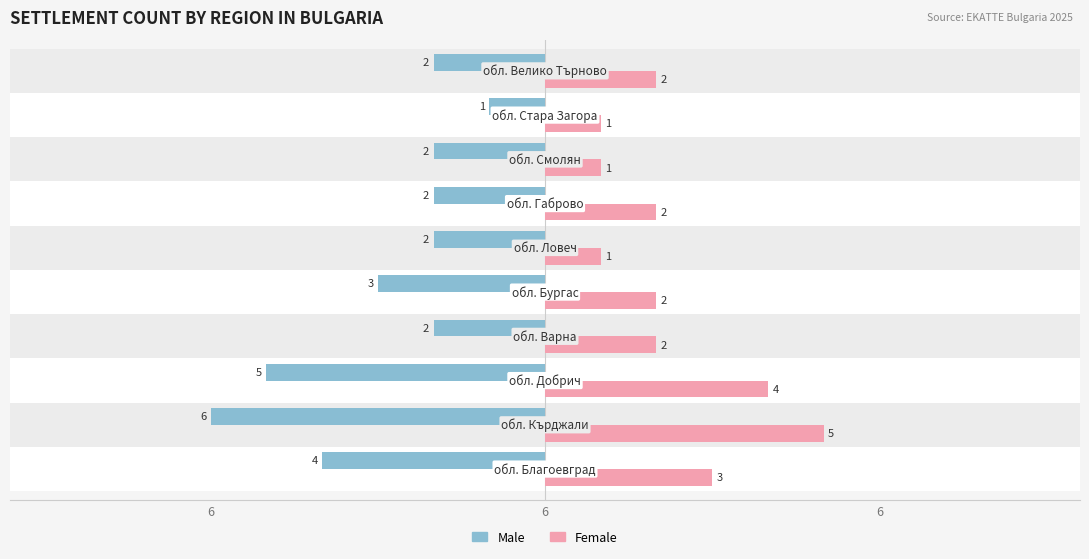

What are all the series names shown in the legend?

Male, Female